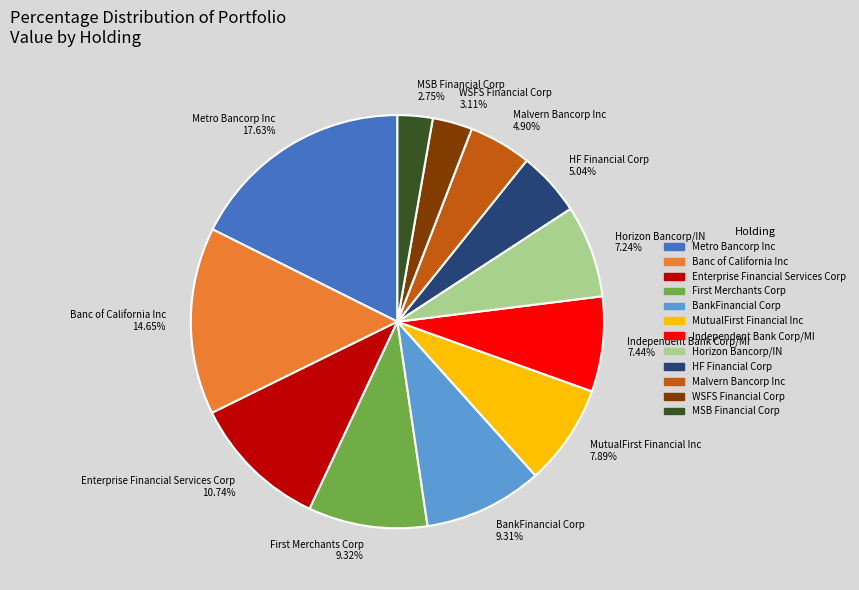

Which category has the biggest portion of the pie?

Metro Bancorp Inc